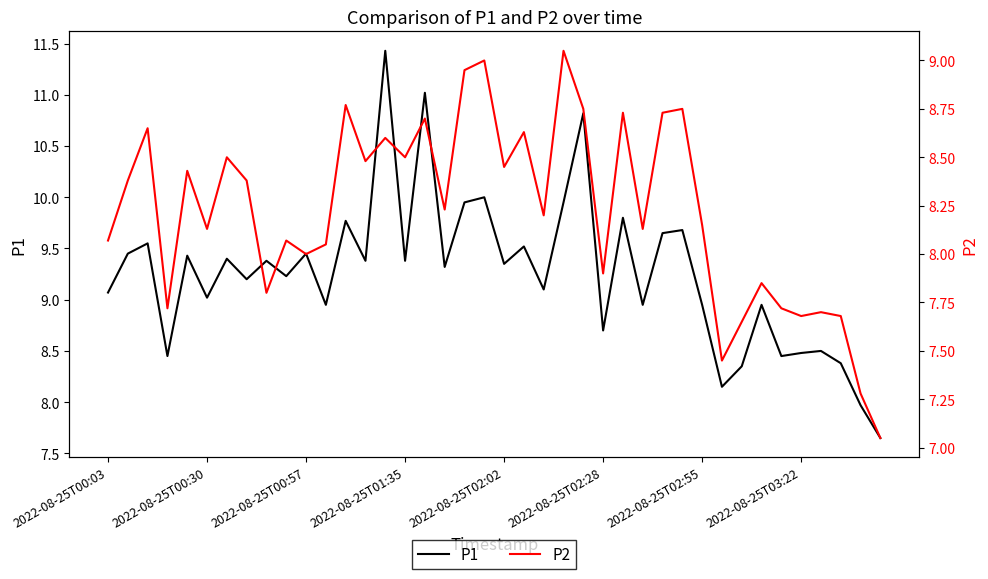

Does the chart display data point markers on the line(s)?

No